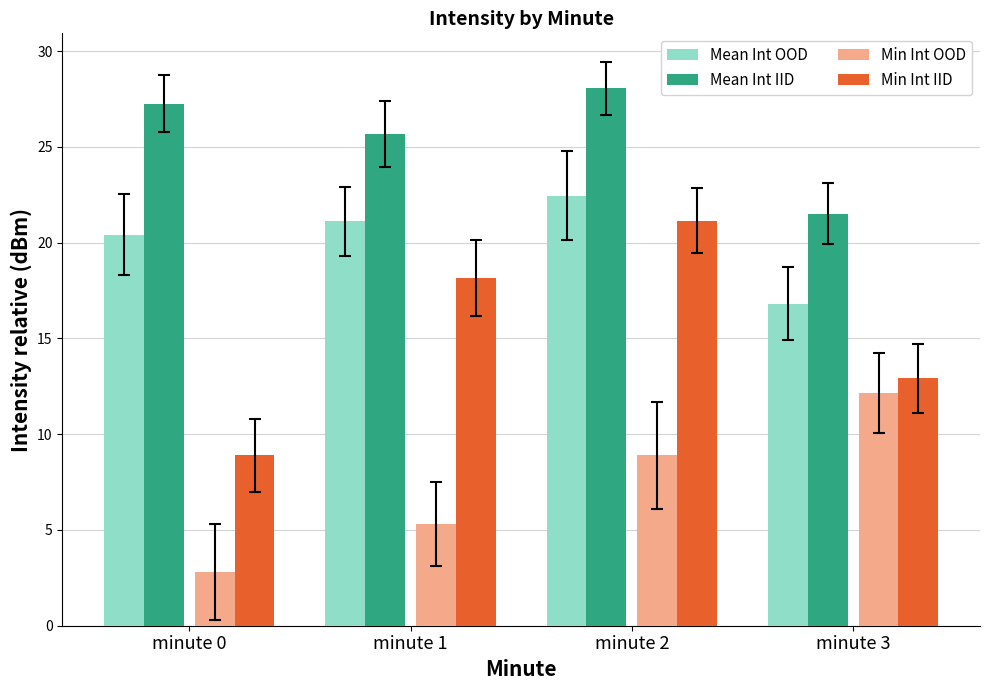

What is the smallest value displayed?

2.8